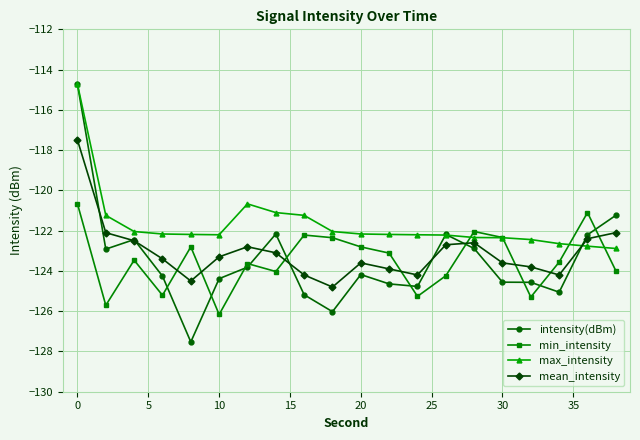

Which series has the largest total across all categories?

max_intensity